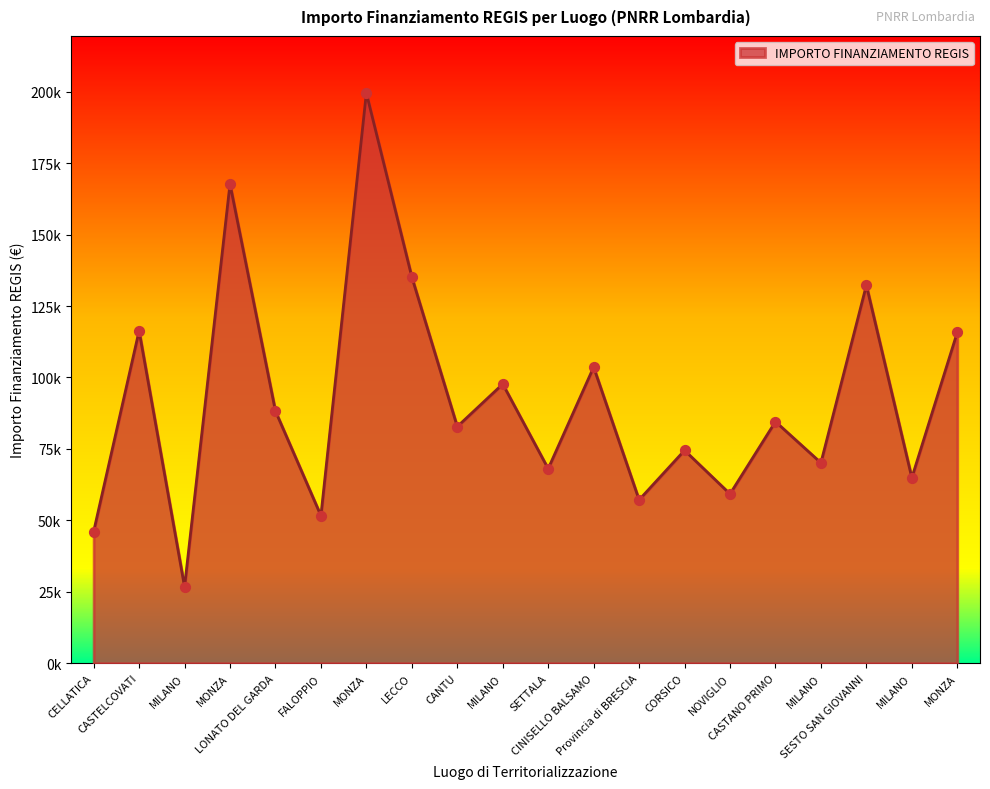

Which has a higher value, SETTALA or MILANO?

SETTALA